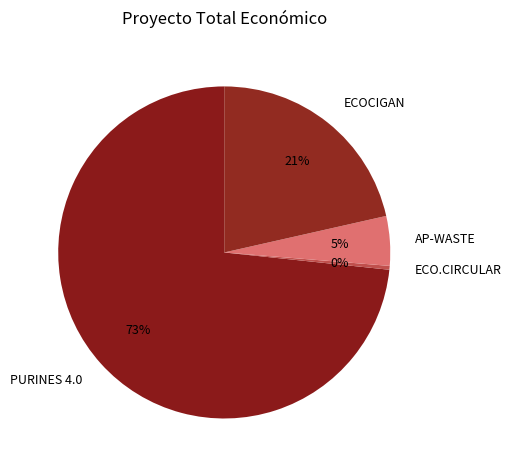

To the nearest percent, what is the difference between the PURINES 4.0 and AP-WASTE slice percentages?

69%